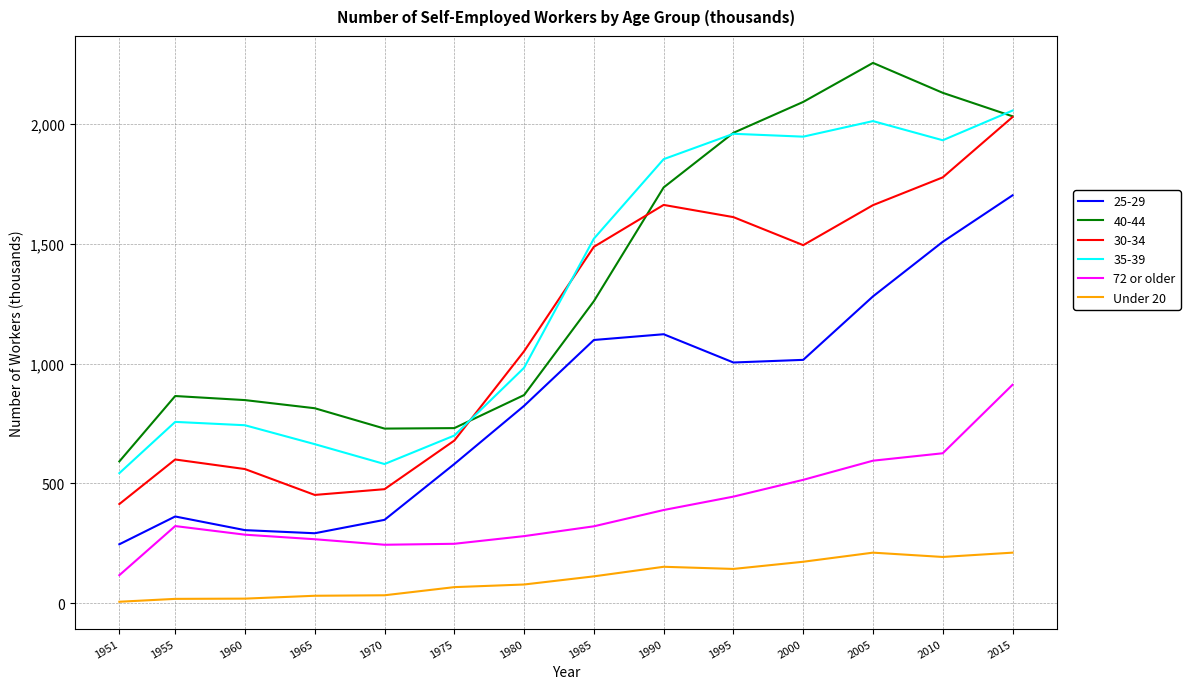

True or false: Under 20 and 72 or older intersect in this chart.

False